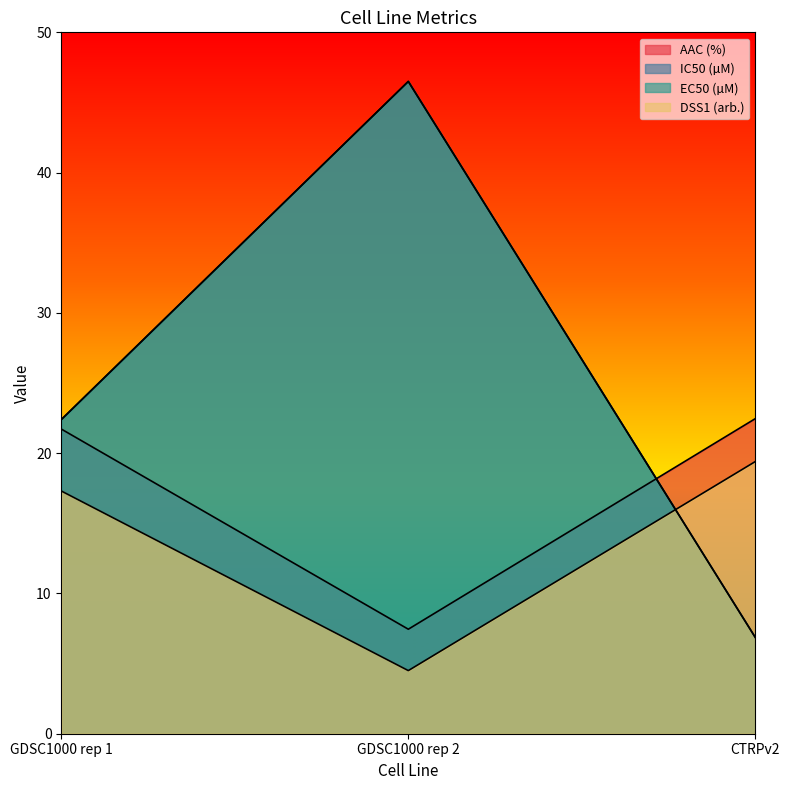

What is the label of the 3rd point from the right?

GDSC1000 rep 1